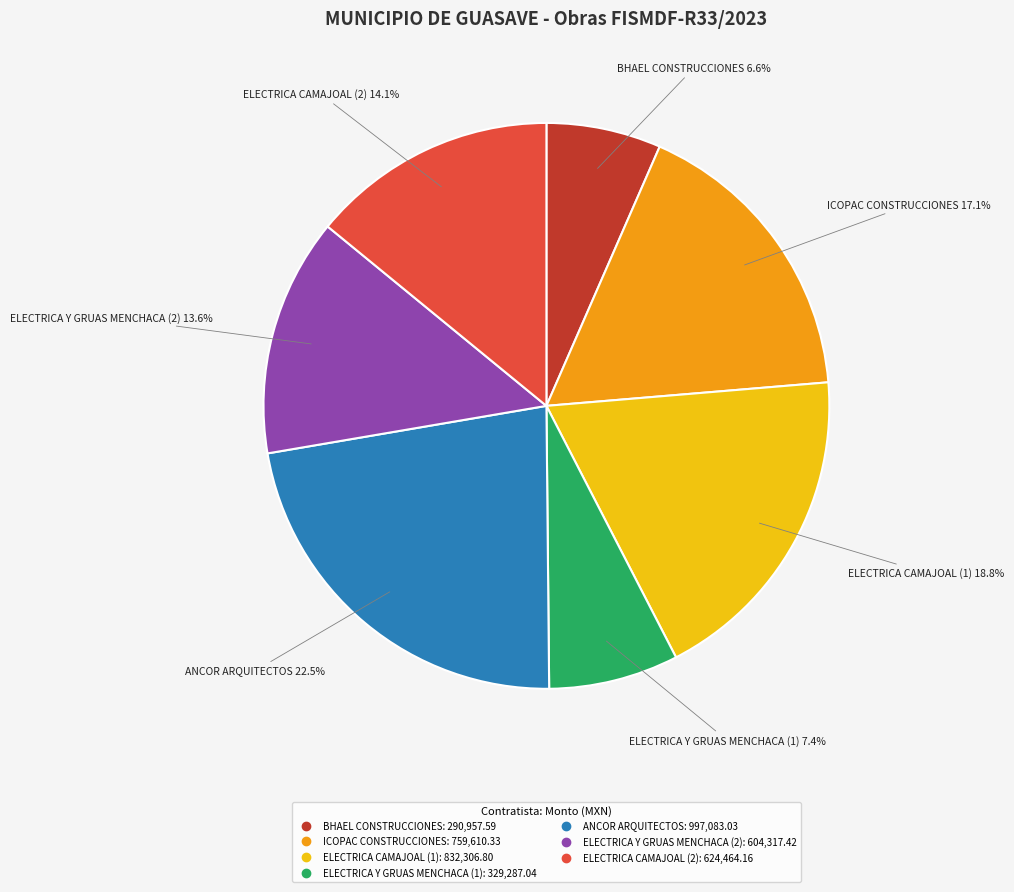

Does any single category account for the majority?

No